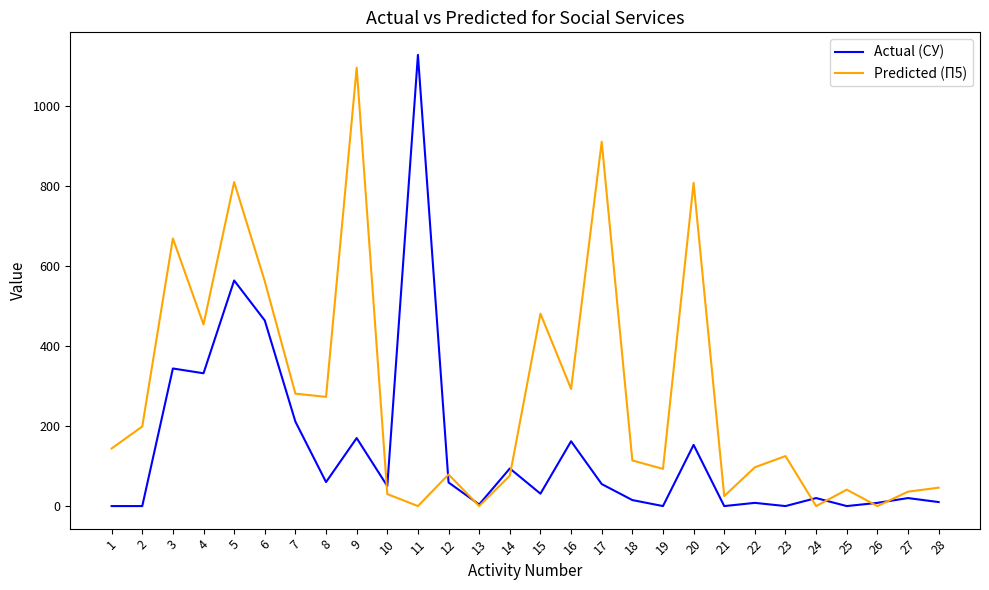

Rank the series by their average value, from highest to lowest.

Predicted (П5), Actual (СУ)